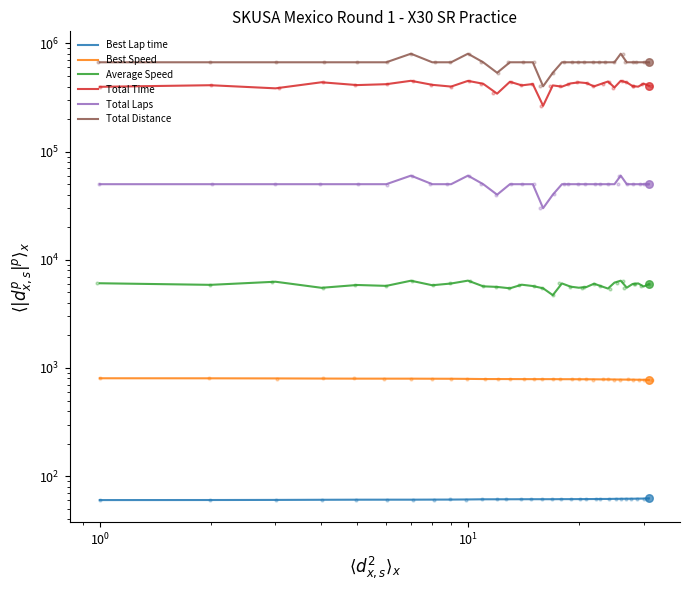

Which series has the largest Y range (max minus min)?

Total Distance